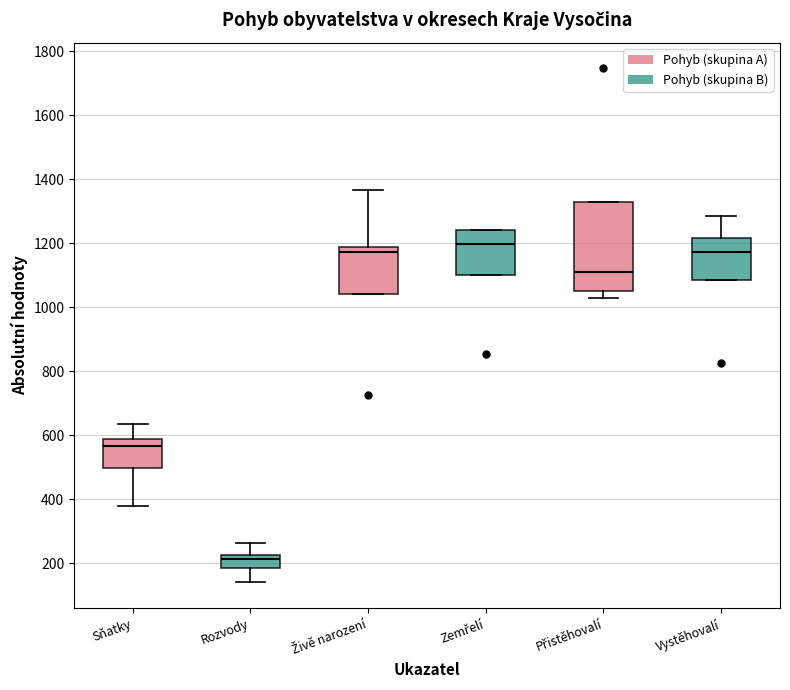

Reading left to right, read every box against the y-axis: the position of its median line, the range the box covers, and the ends of its whiskers. The values are not printed on the chart, so give them approximately, as read against the axis.

Sňatky: median 560, box 500 to 580, whiskers 380 to 640
Rozvody: median 220 (just below the box's upper edge), box 180 to 220, whiskers 140 to 260
Živě narození: median 1180 (just below the box's upper edge), box 1040 to 1180, whiskers 1040 to 1360
Zemřelí: median 1200, box 1100 to 1240, whiskers 1100 to 1240
Přistěhovalí: median 1120, box 1060 to 1320, whiskers 1040 to 1320
Vystěhovalí: median 1180, box 1080 to 1220, whiskers 1080 to 1280